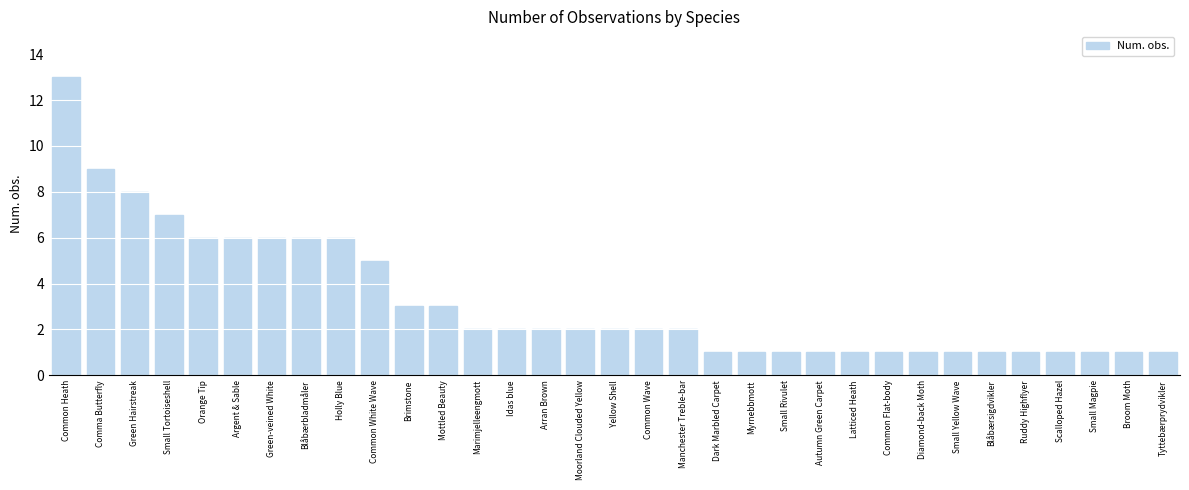

What is the value of the 27th bar from the left?

1